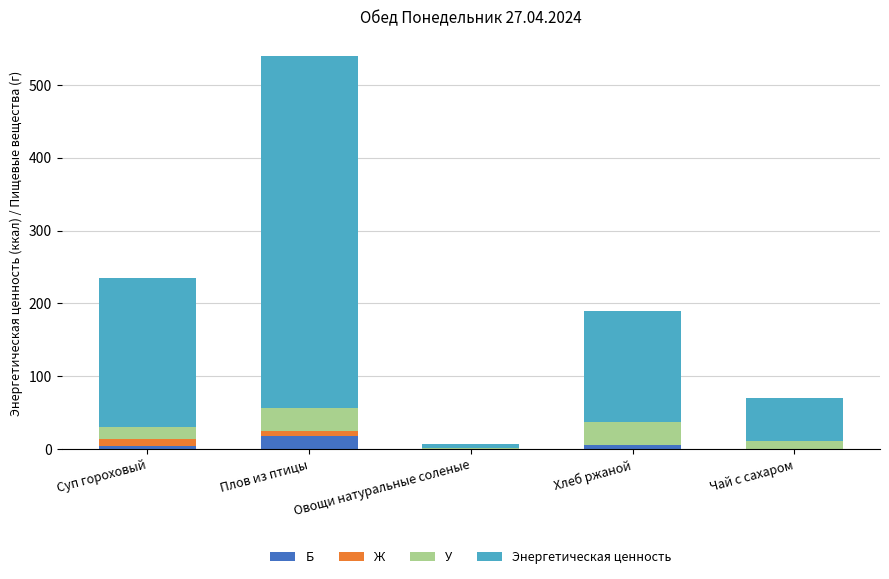

What is the maximum value for Б?

17.3